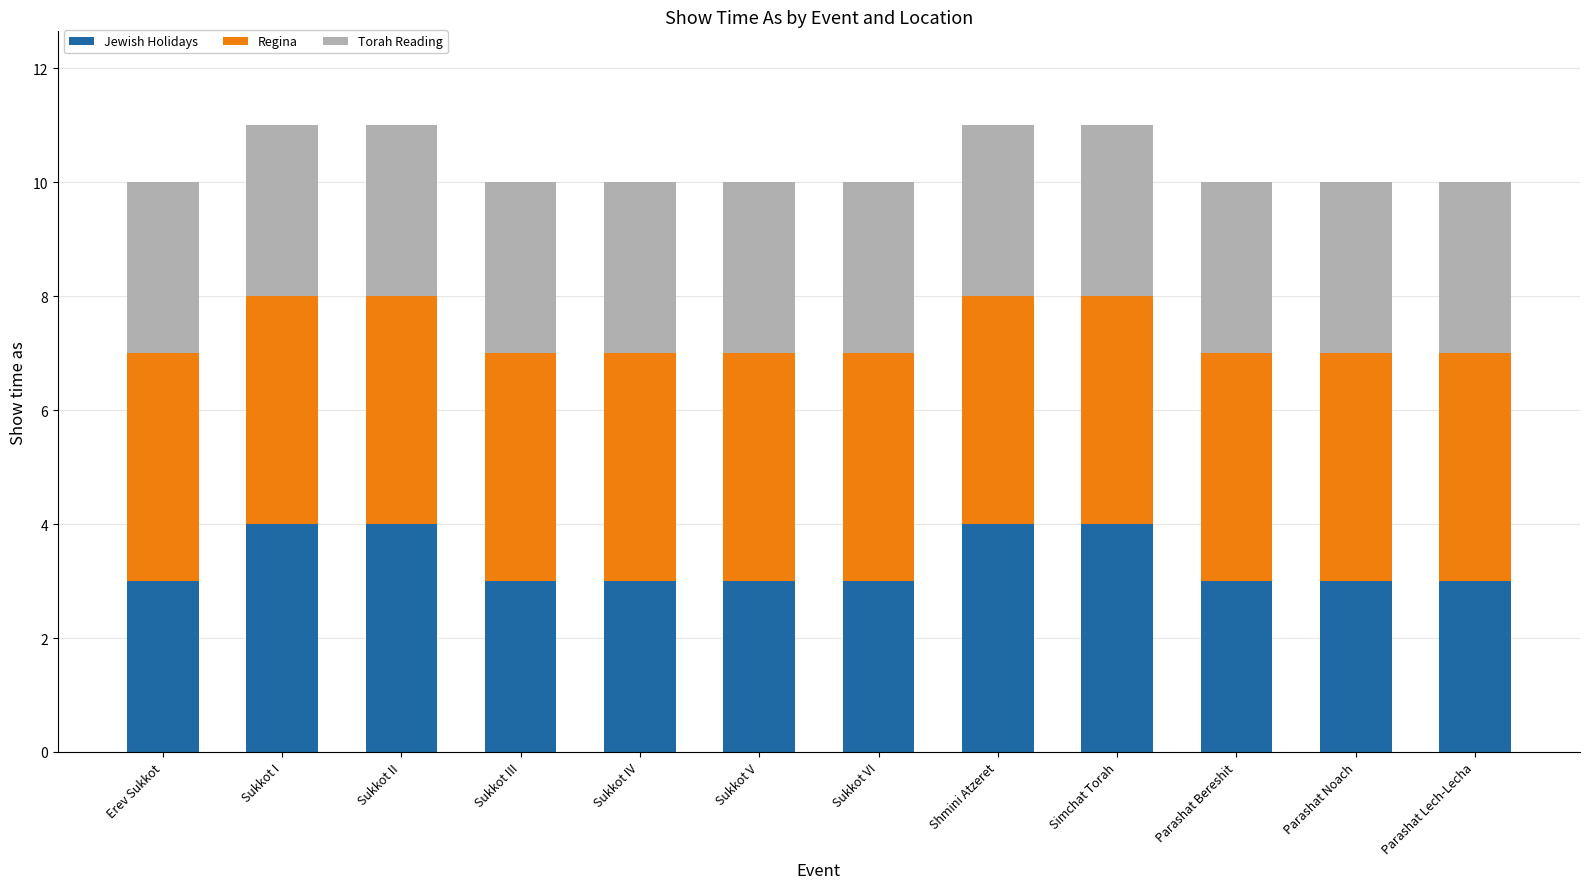

What is the total value across all series at Shmini Atzeret?

11